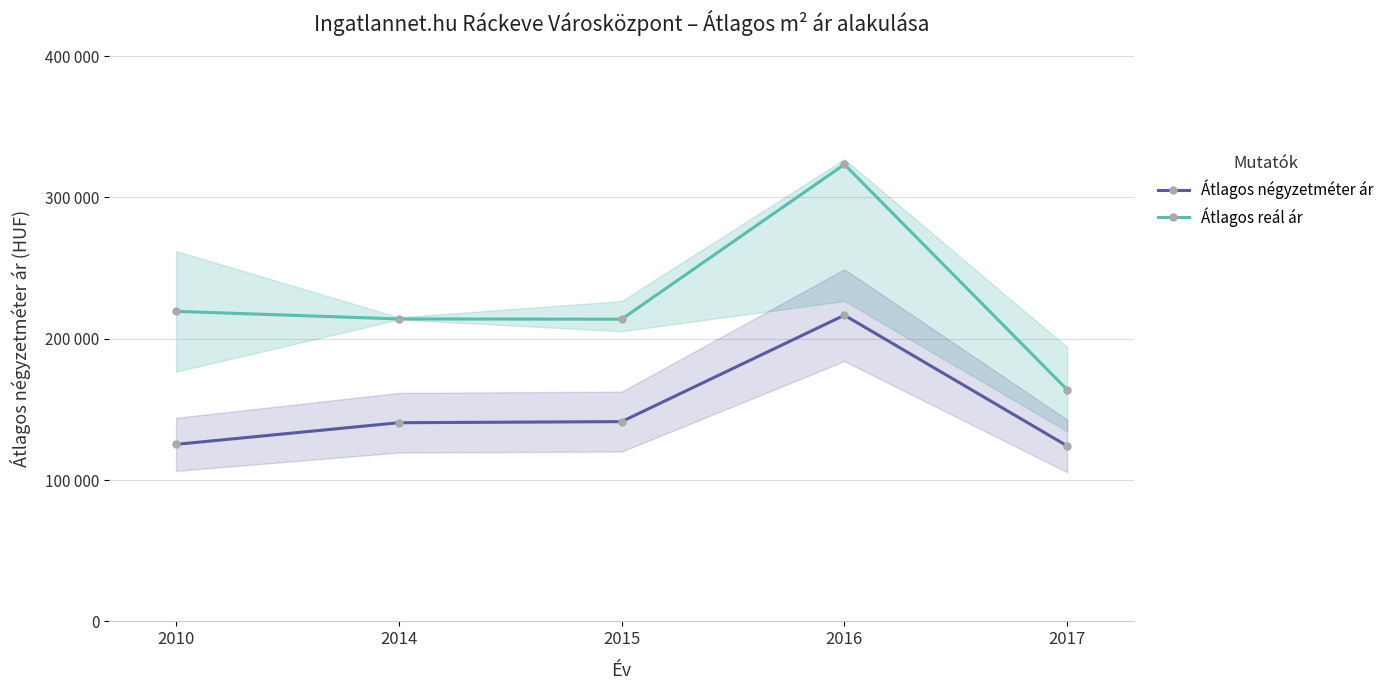

At how many categories does at least one series exceed 140462?

5